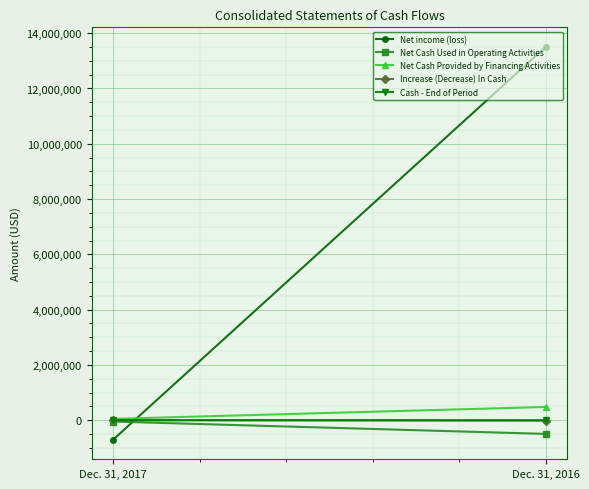

List the series in order of their peak value, highest first.

Net income (loss), Net Cash Provided by Financing Activities, Cash - End of Period, Increase (Decrease) In Cash, Net Cash Used in Operating Activities